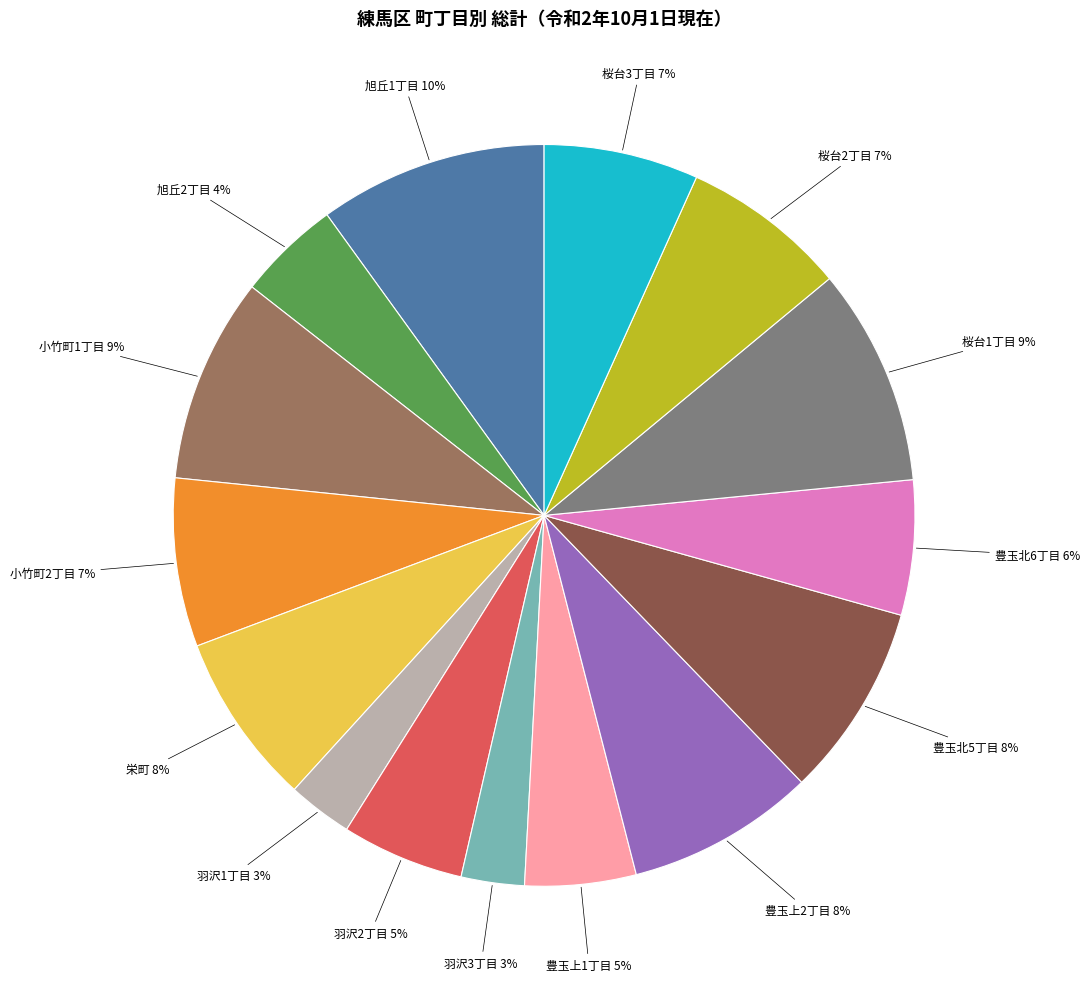

To the nearest percent, what is the average slice percentage?

7%